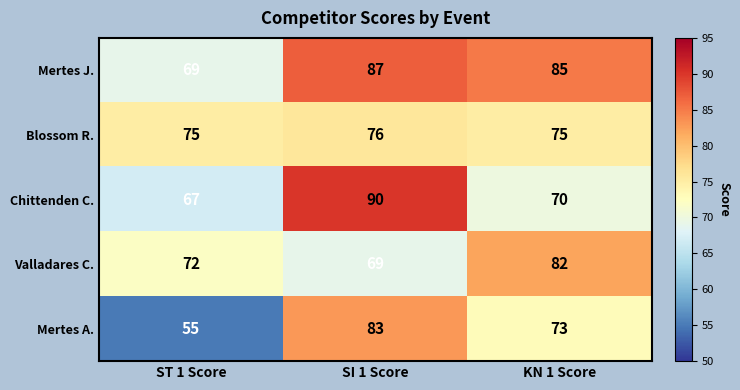

At ST 1 Score, list the series in order from largest to smallest.

Blossom R., Valladares C., Mertes J., Chittenden C., Mertes A.